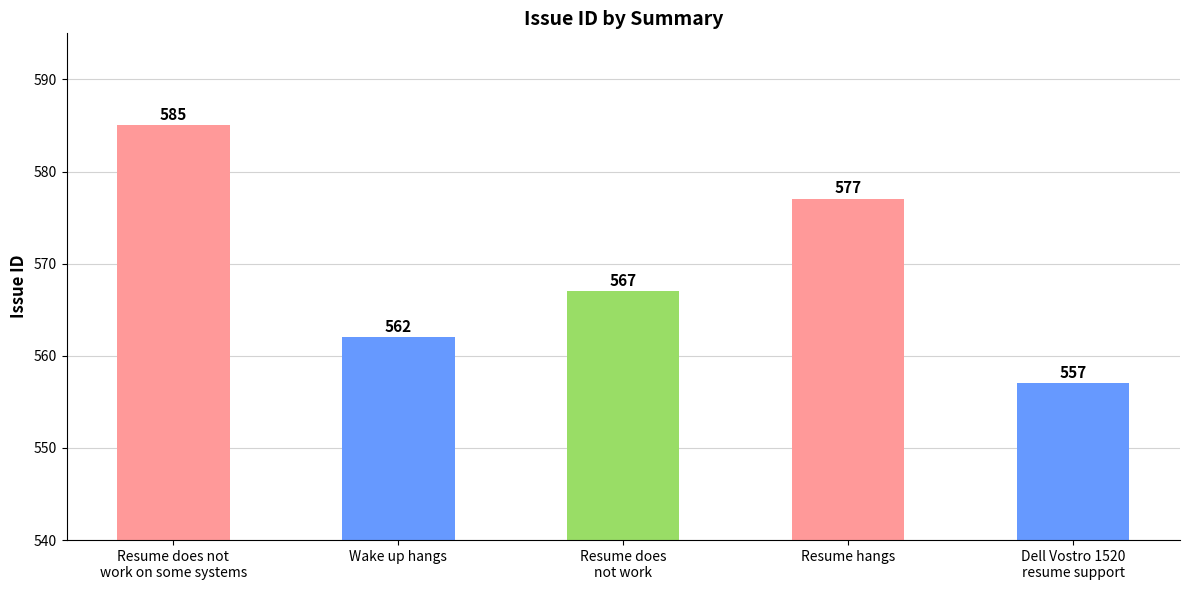

True or false: the data shows 736 at Wake up hangs.

False